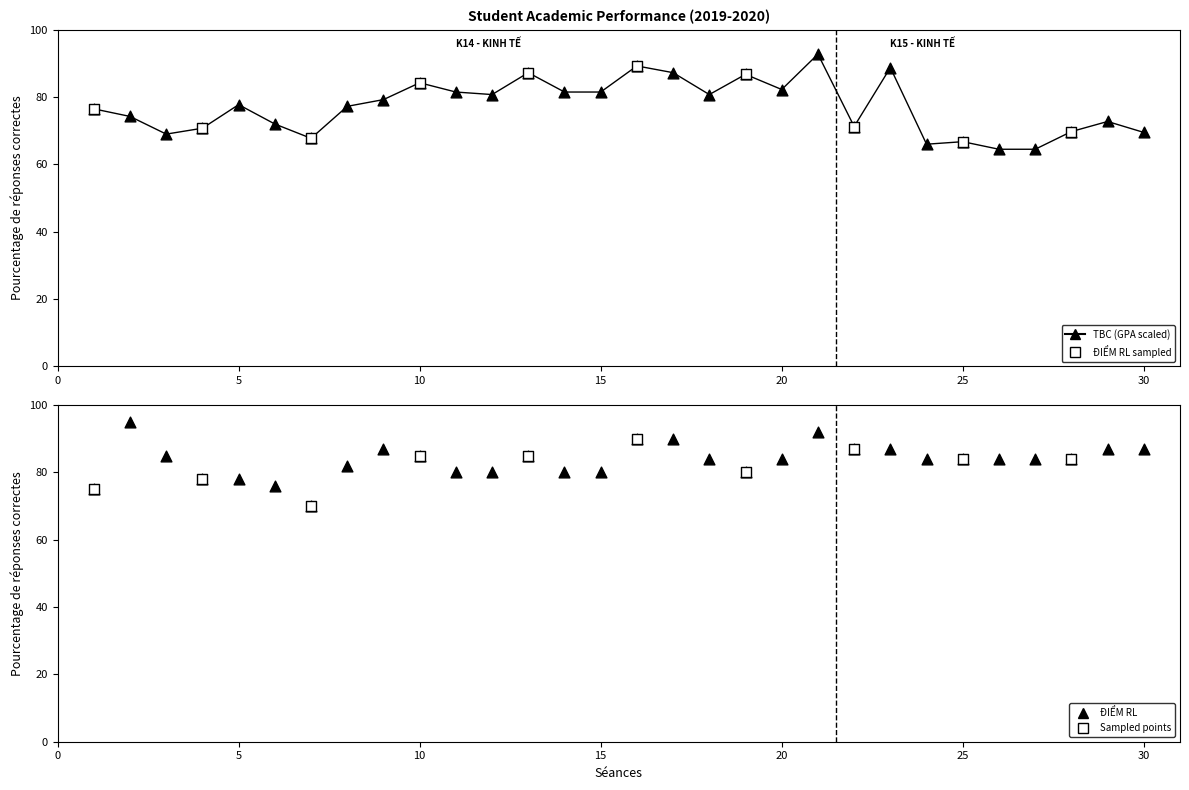

Which series reaches the maximum Y coordinate?

ĐIỂM RL